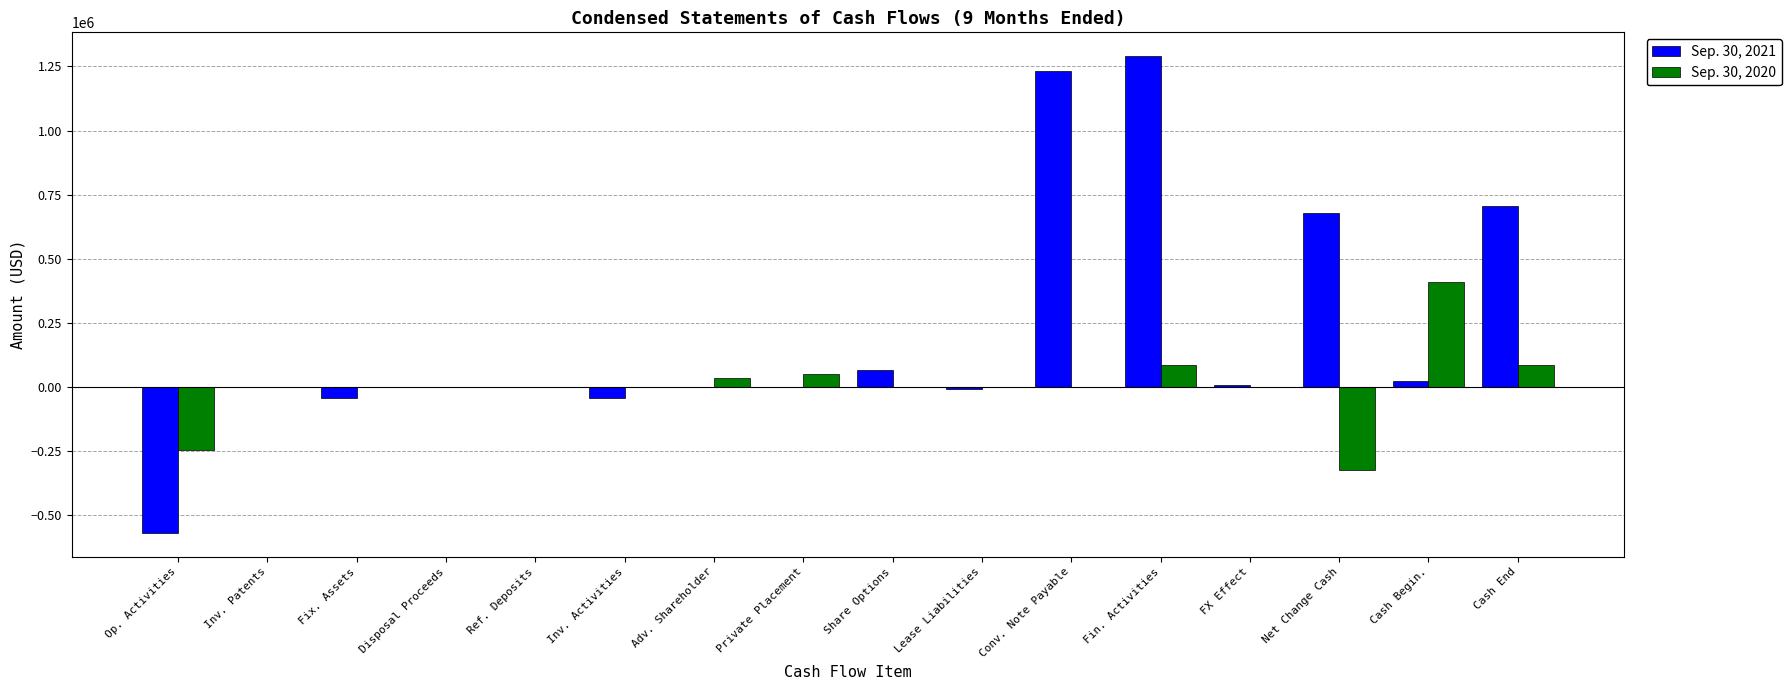

What is the total value across all series at Conv. Note Payable?

1232192